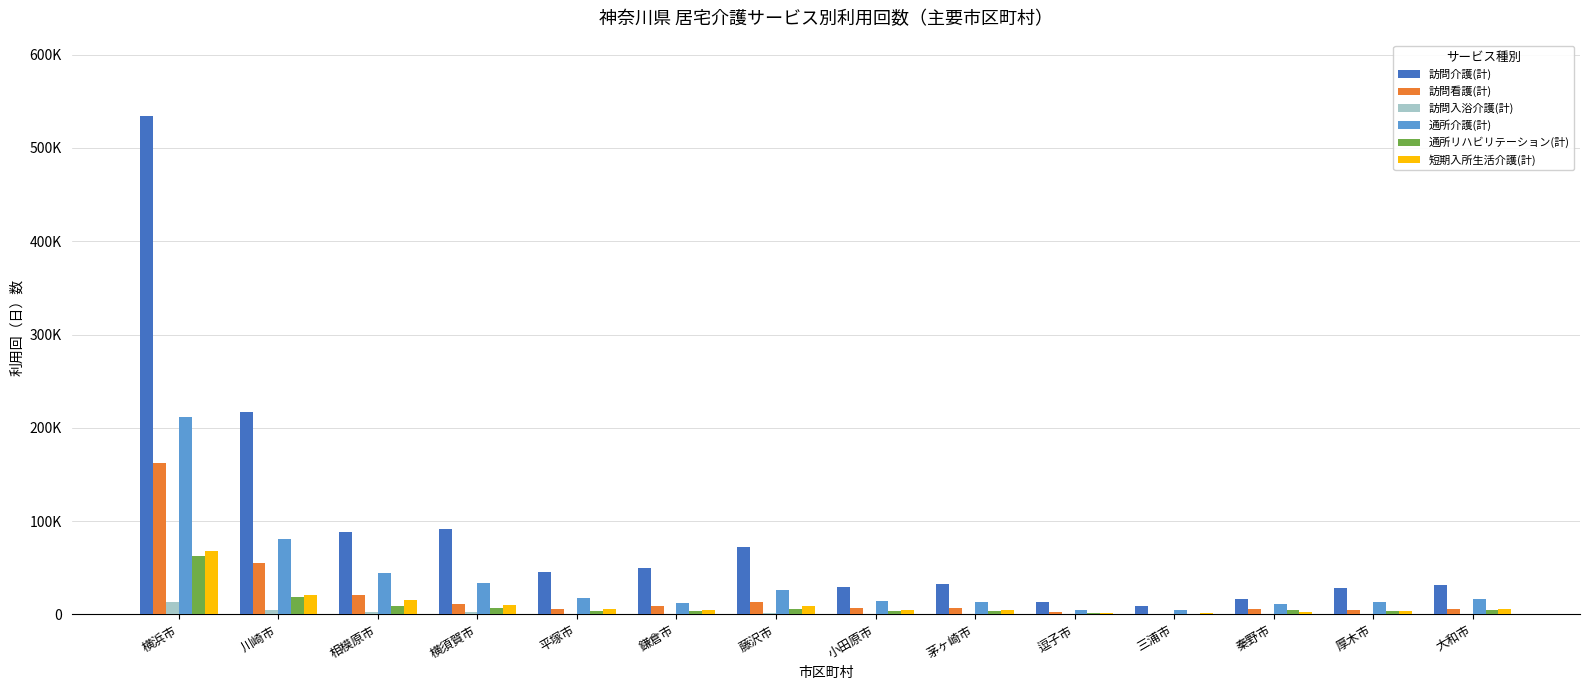

Where does the 訪問入浴介護(計) series first go above 956?

横浜市